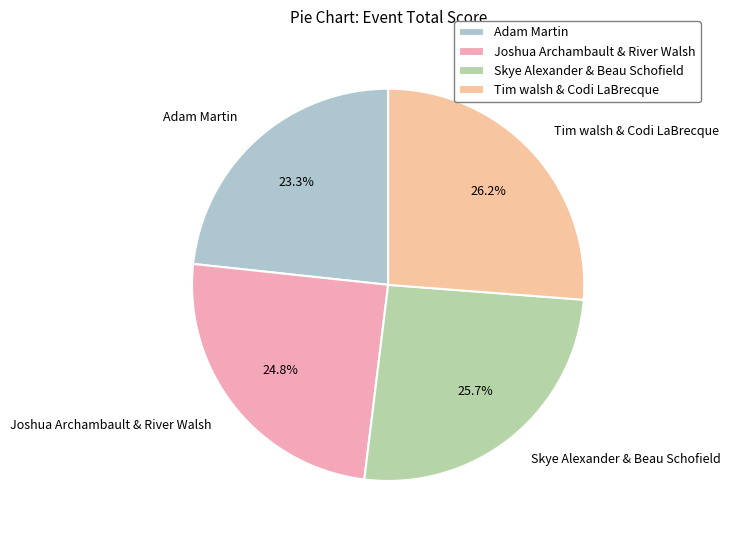

Count the number of slices in the pie.

4